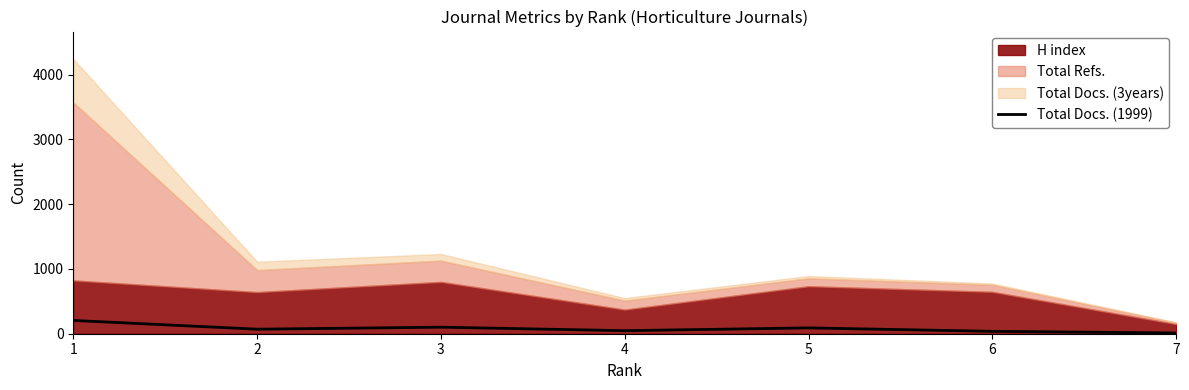

Where is the data nearest to the value 108?

3